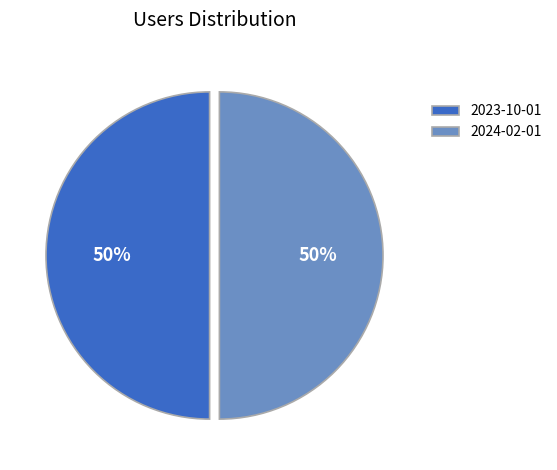

To the nearest percent, what percentage of the pie is 2023-10-01?

50%